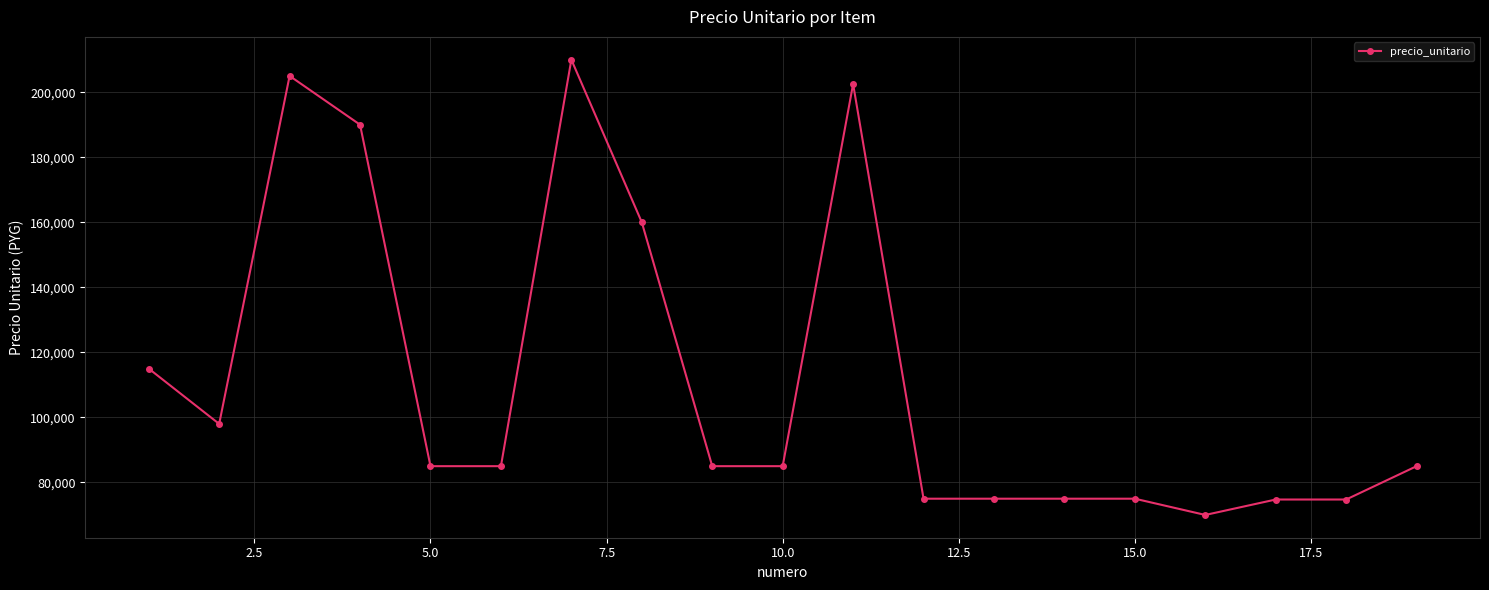

Is this an area chart (filled region under the line)?

No